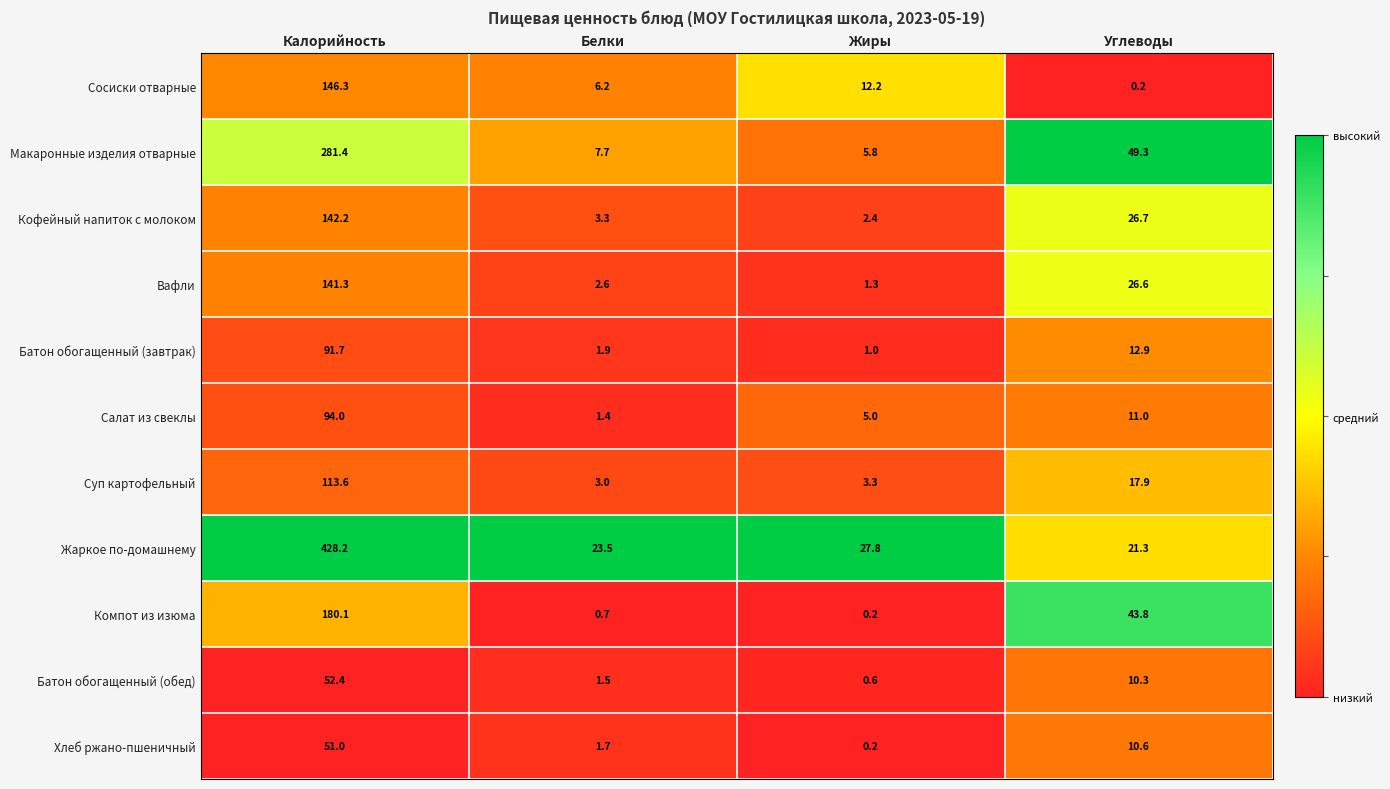

What is the difference between the second highest and second lowest values in the Компот из изюма series?

43.1